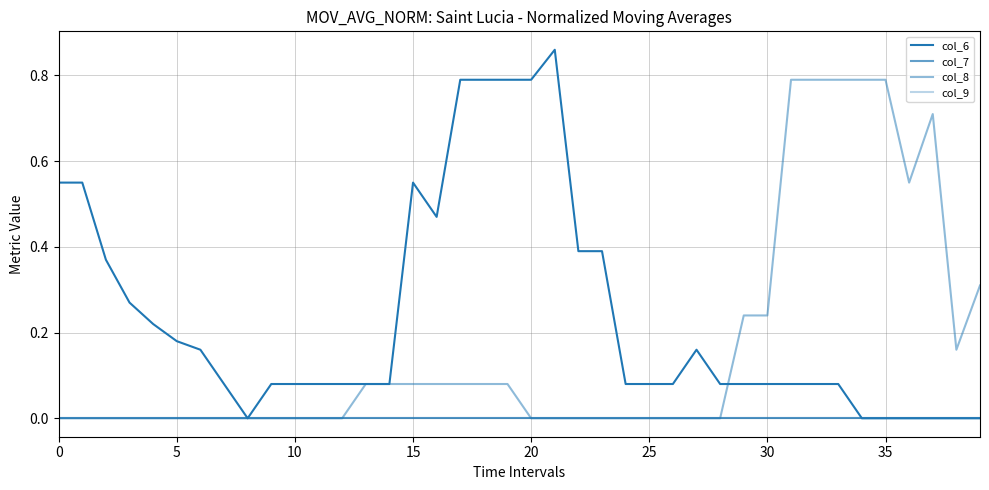

True or false: col_8 and col_9 cross at least once.

False